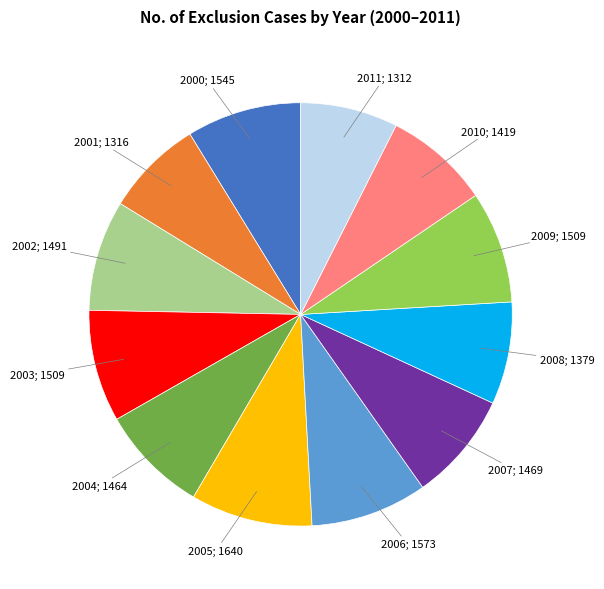

Is there any slice that represents more than half of the pie?

No